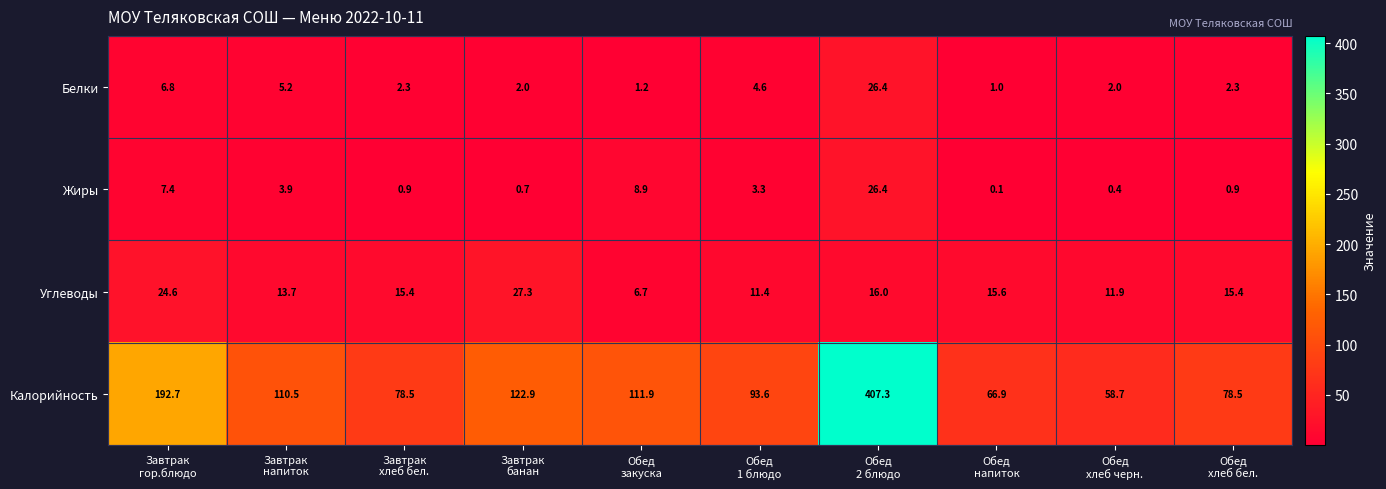

What is the difference between the second highest and second lowest values in the Белки series?

5.6